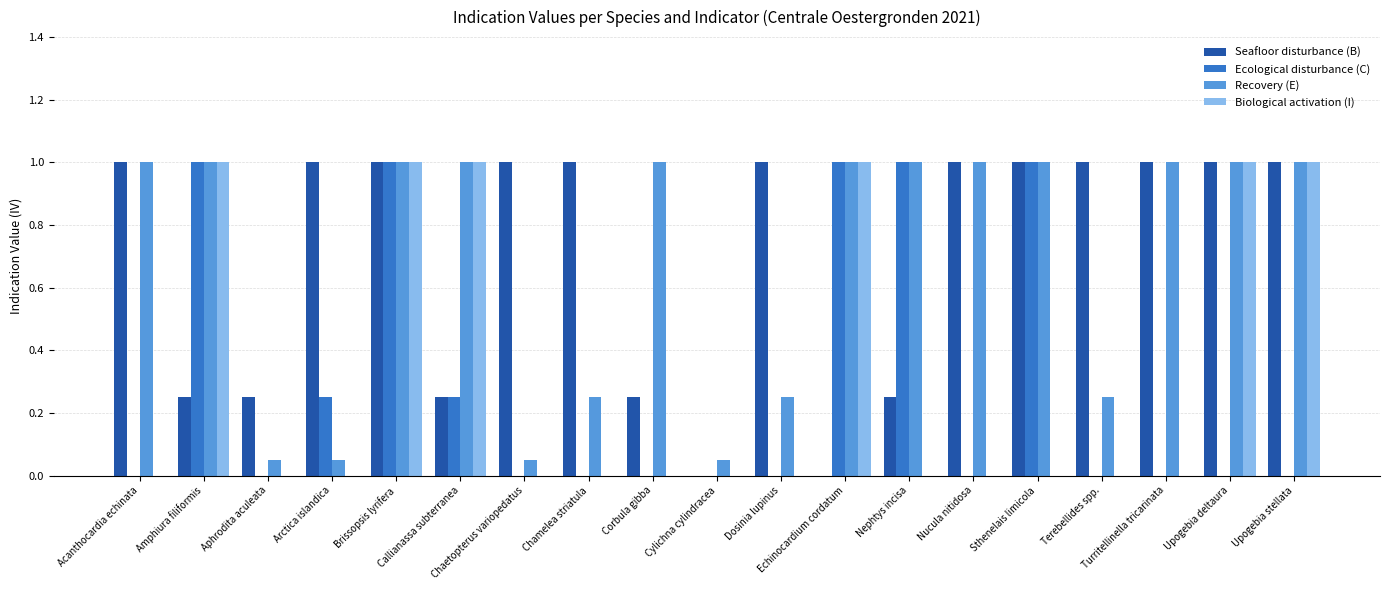

Does the chart contain stacked bars?

No